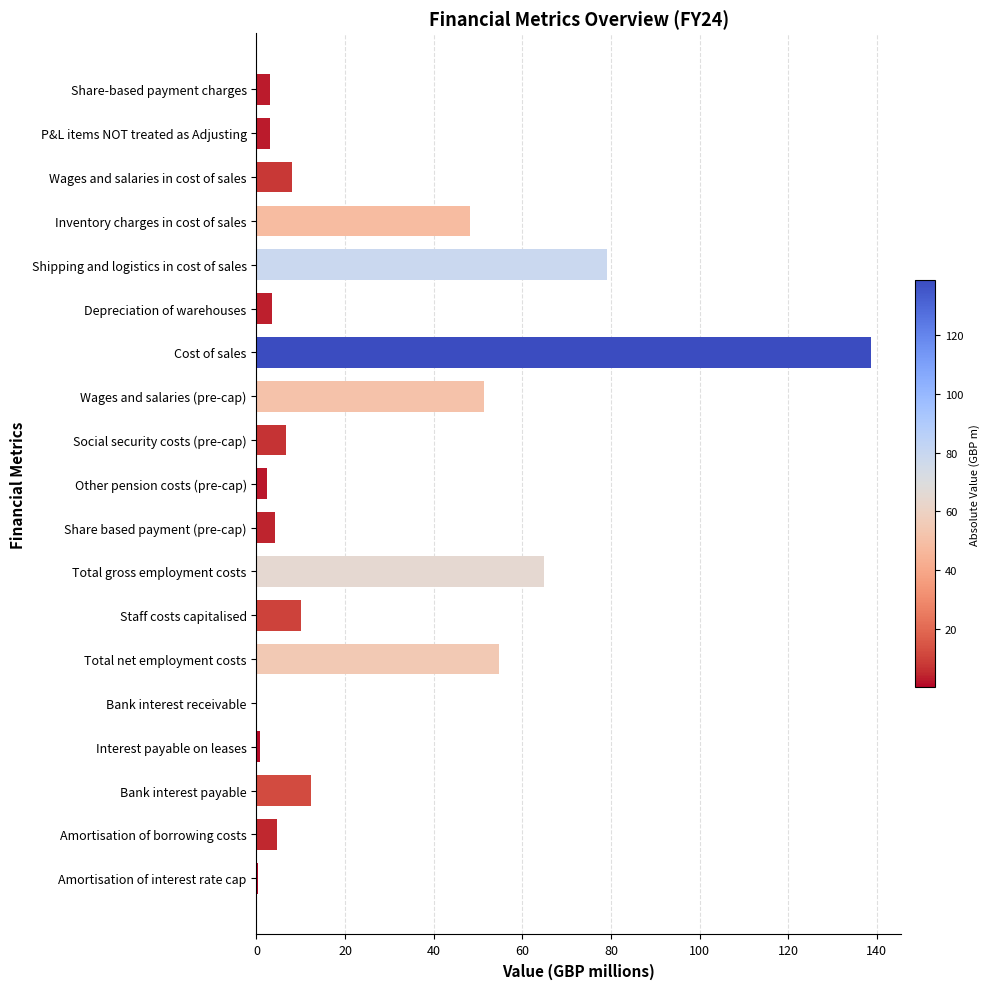

Approximately how many times larger is the value at Total net employment costs compared to Share-based payment charges?

17.7